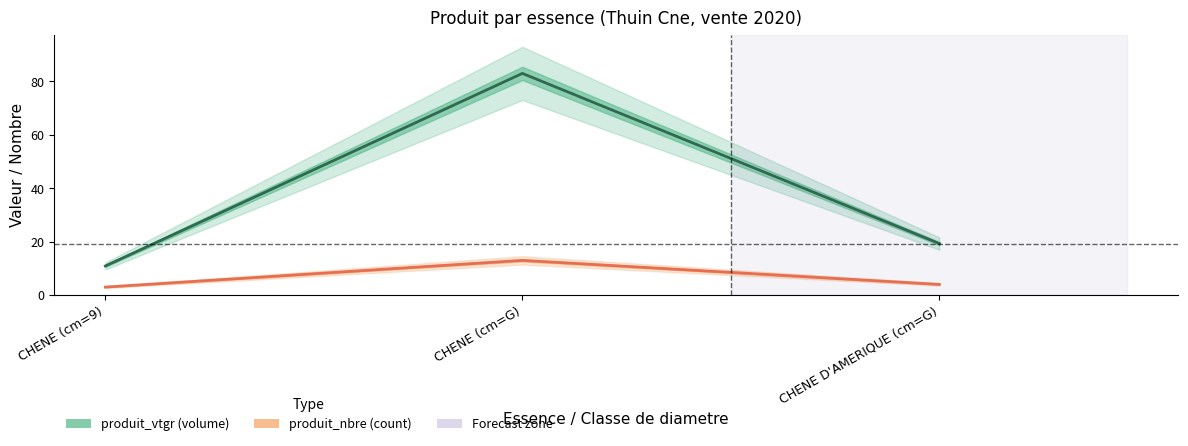

The value of produit_nbre at CHENE (cm=G) is 13.0. True or false?

True